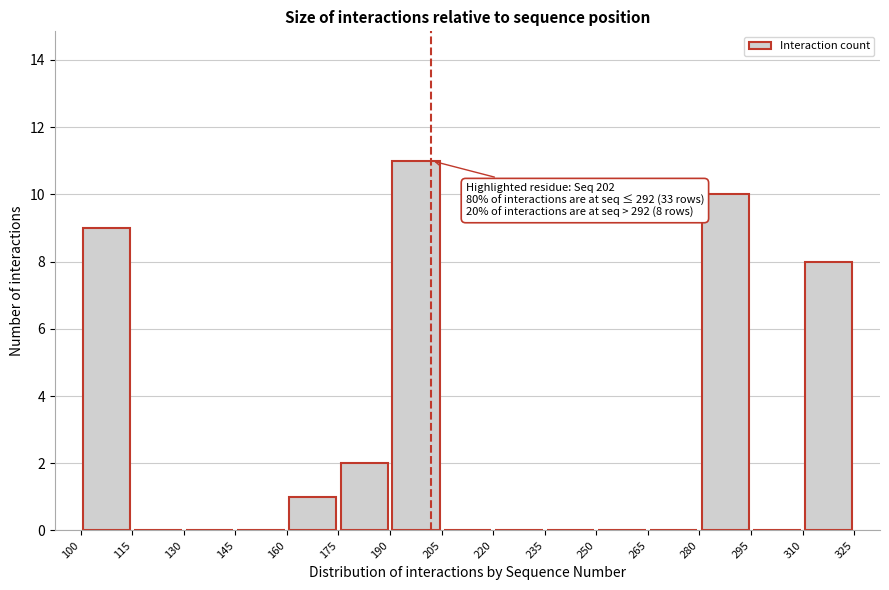

Over which range of the x-axis is the bar tallest?

190 to 205